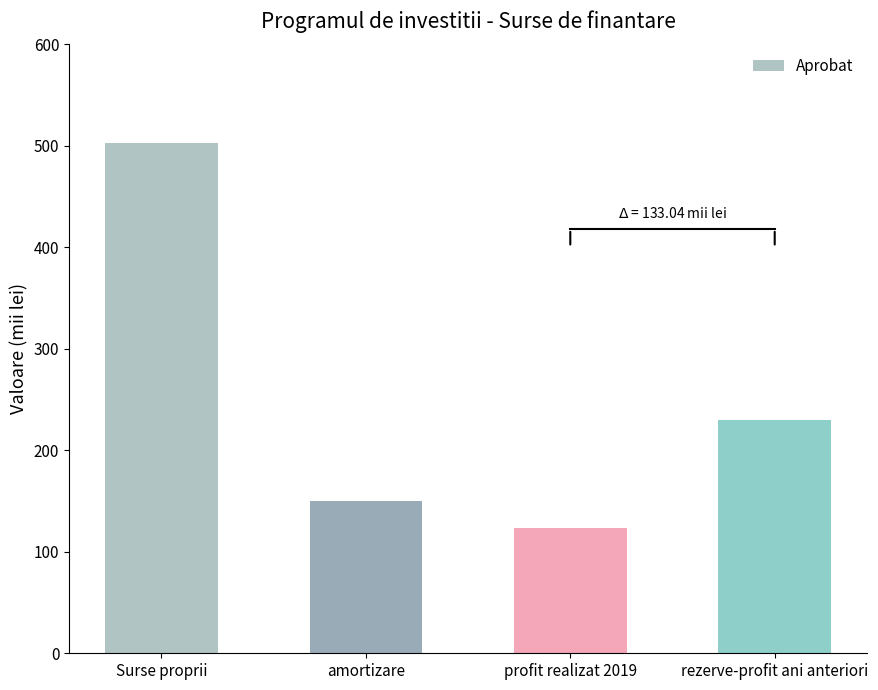

Does the chart contain any negative values?

No